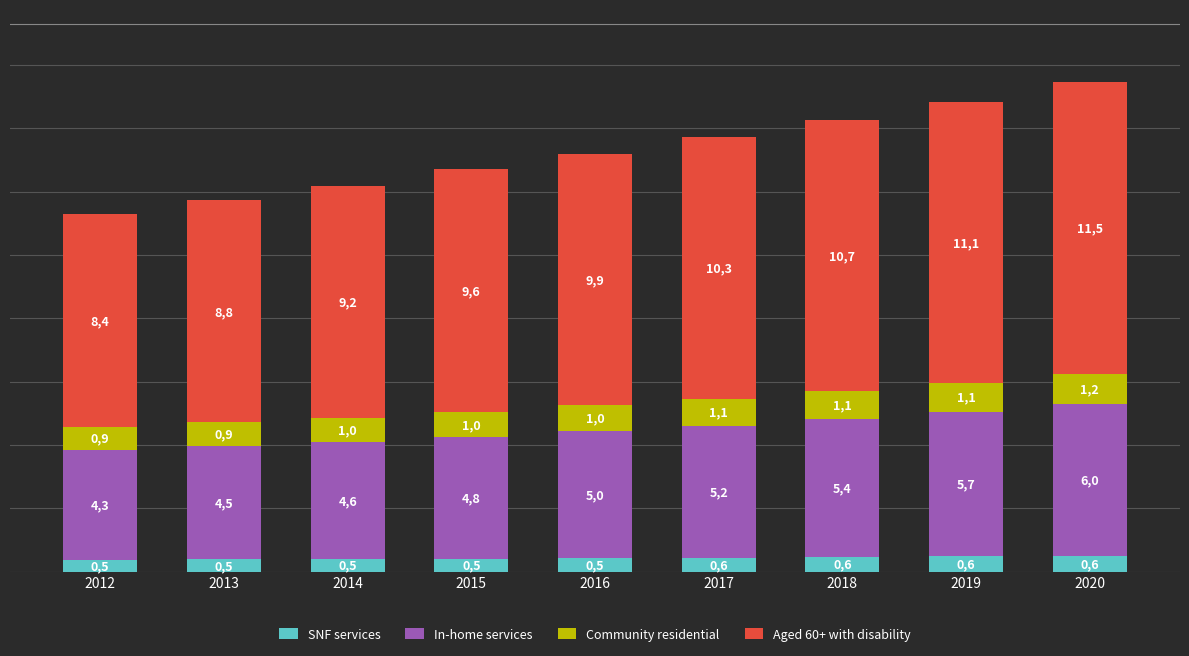

Which has a higher value, 2019 or 2013?

2019